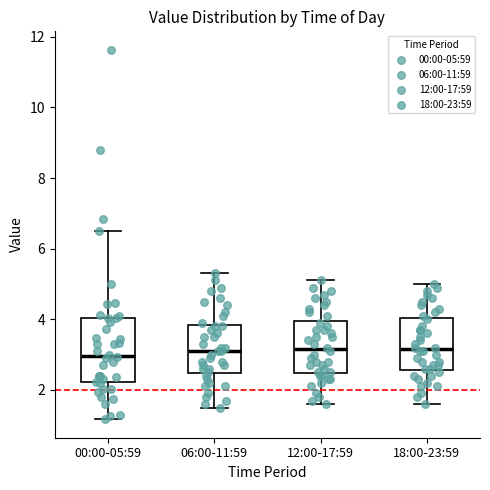

Comparing the boxes themselves (not the whiskers), which one is the tallest?

00:00-05:59